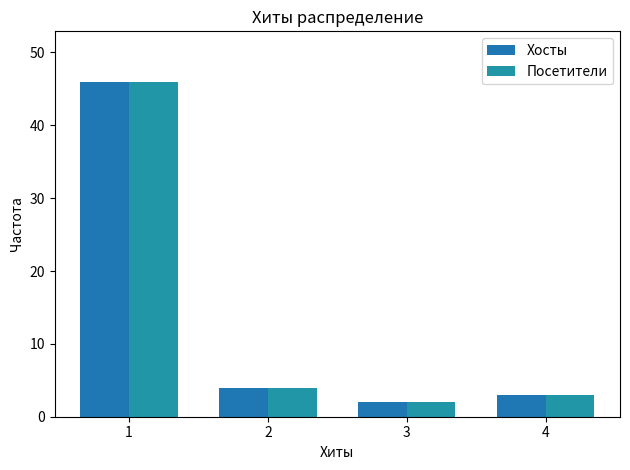

What is the sum of all Посетители values?

55